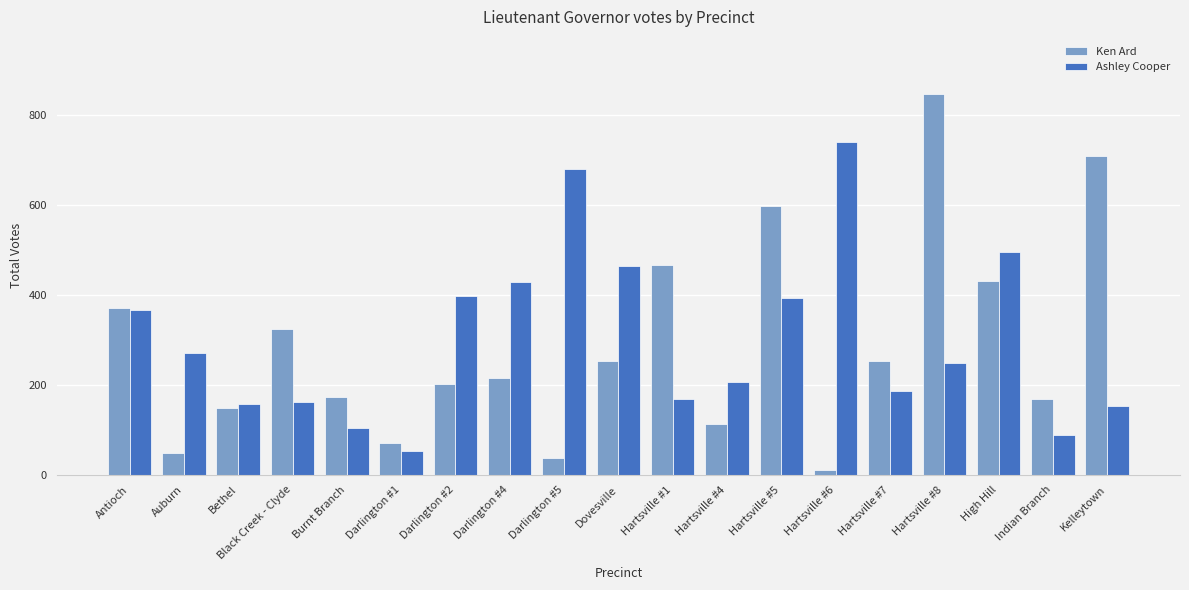

List the series in order of their peak value, lowest first.

Ashley Cooper, Ken Ard